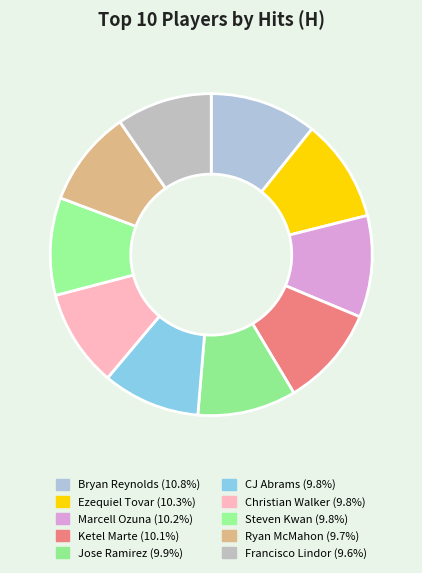

Between Jose Ramirez and Bryan Reynolds, which is larger?

Bryan Reynolds